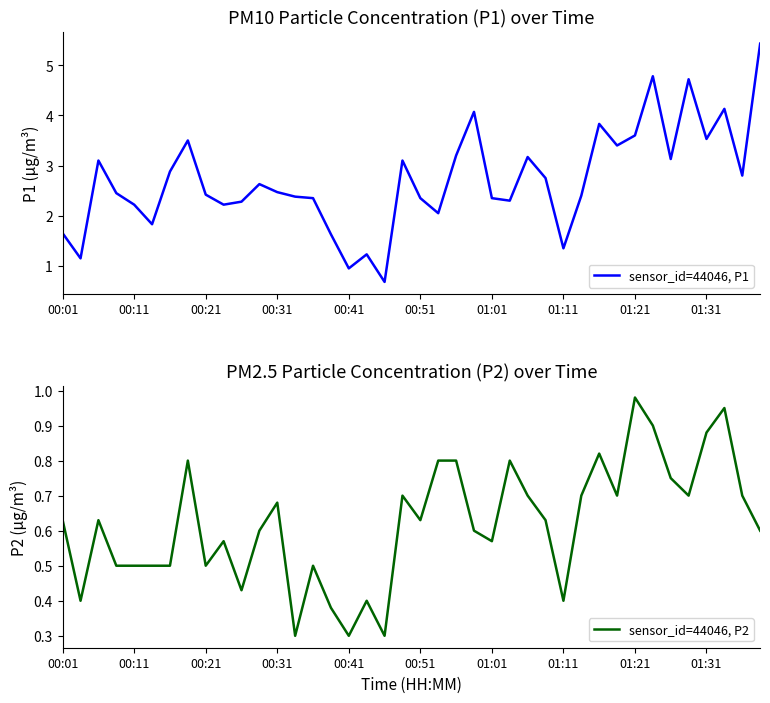

What is the approximate value of sensor_id=44046, P1 at 25?

2.3